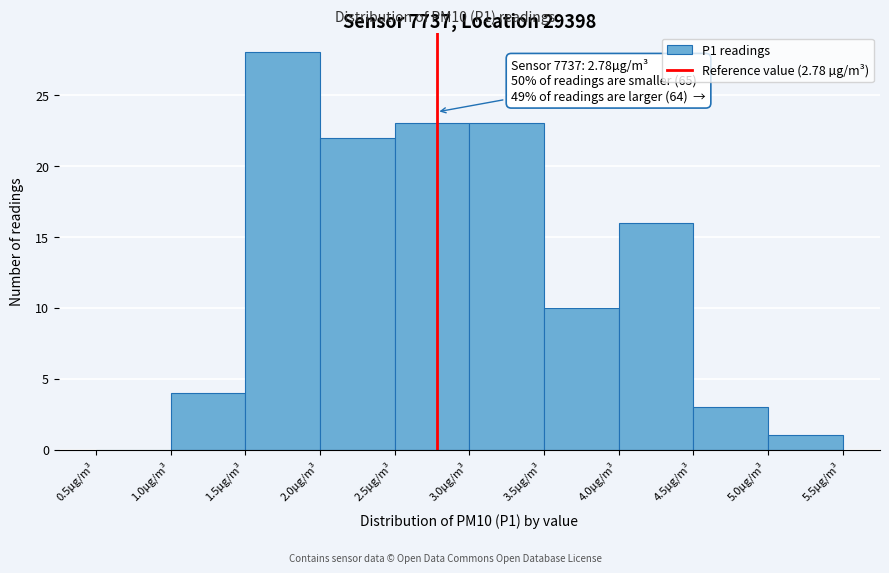

Over which range of the x-axis is the bar tallest?

1.5 to 2.0